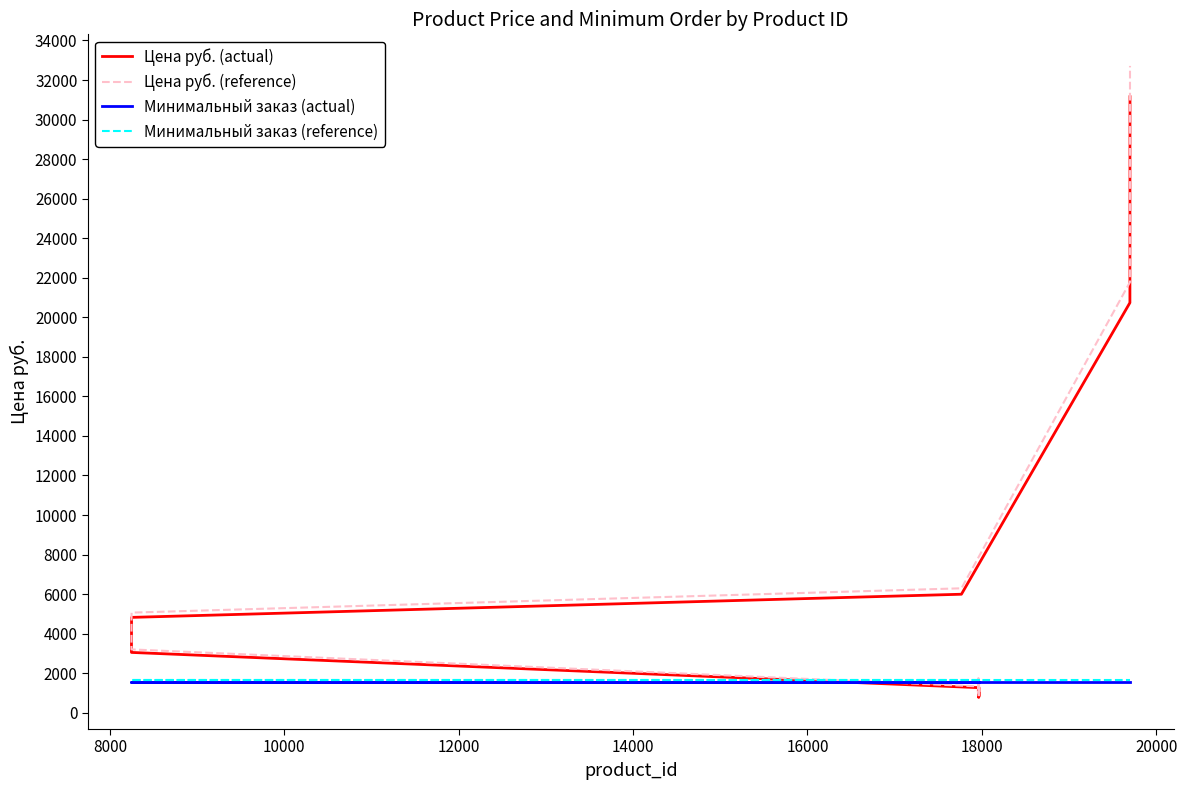

The Минимальный заказ (reference) series shows 847.3 at 14. True or false?

False